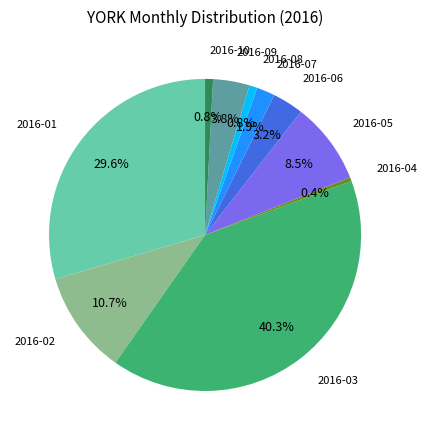

What is the ratio of the value at 2016-07 to the value at 2016-10?

2.3